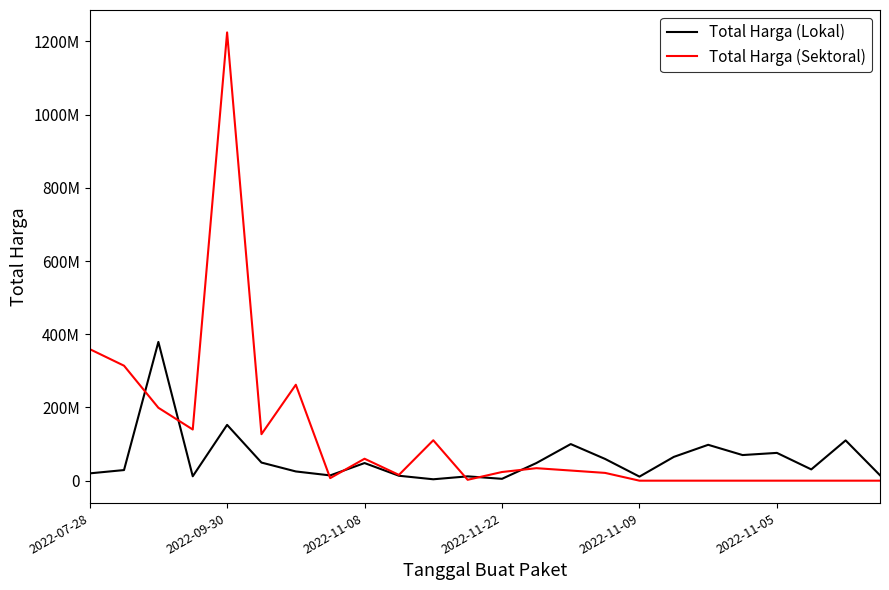

Which label corresponds to the largest value in the chart?

2022-09-30